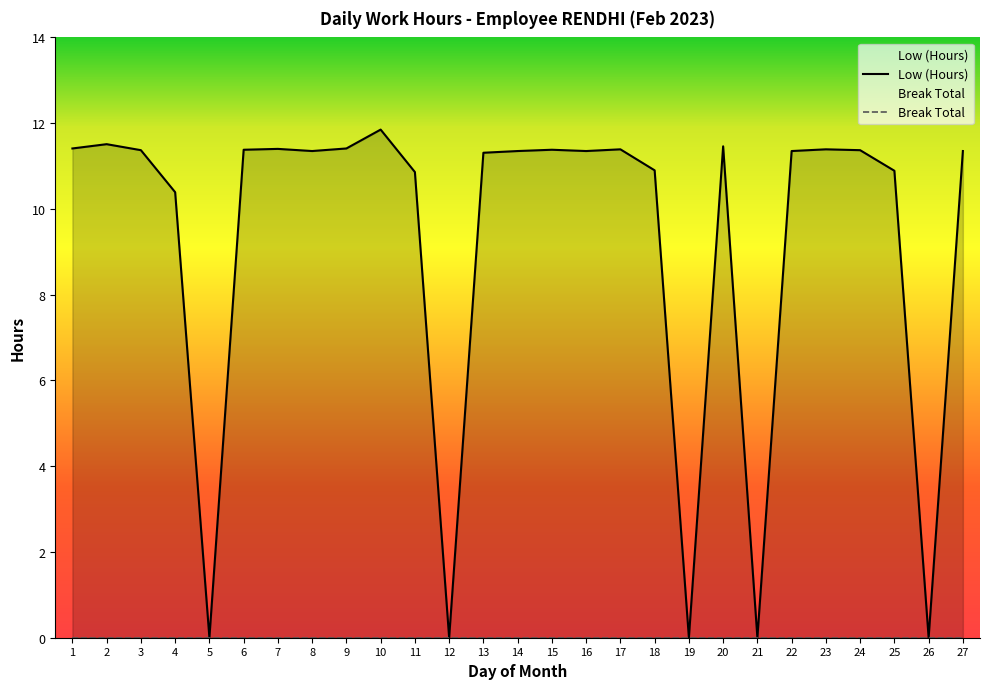

How many interior local valleys (lower than both neighbors) does the data have?

7